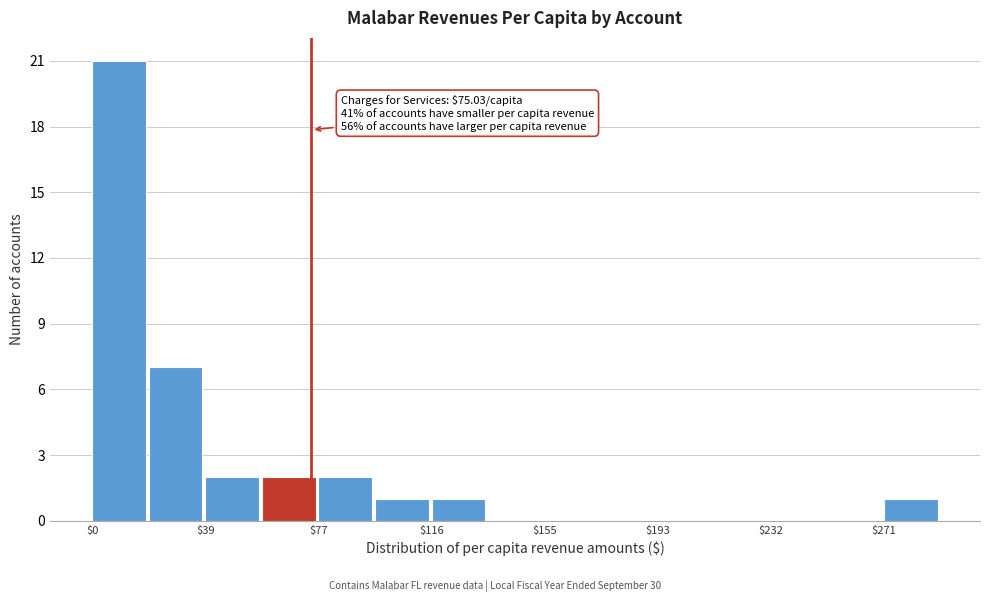

Read against the x-axis, roughly where is the centre of the tallest bar?

10